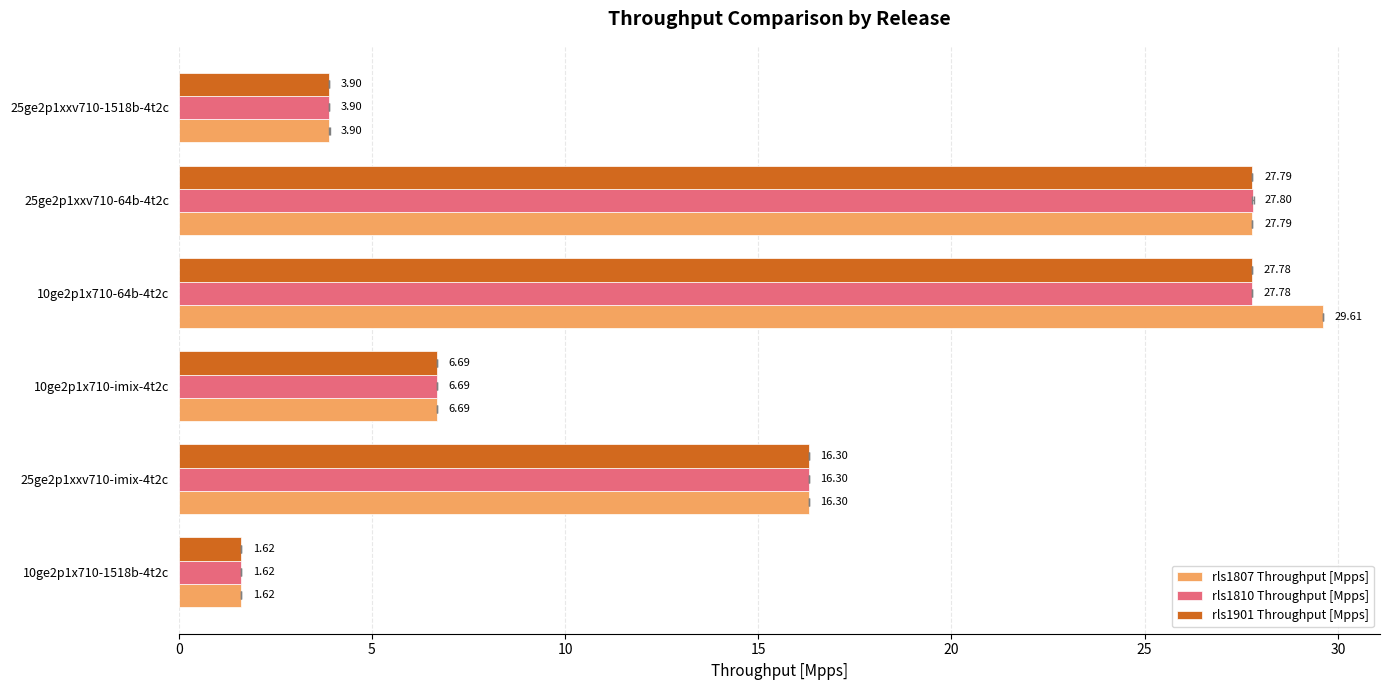

Reading left to right, list all the values displayed in this chart.

rls1807 Throughput [Mpps]: 1.6	16.3	6.7	29.6	27.8	3.9
rls1810 Throughput [Mpps]: 1.6	16.3	6.7	27.8	27.8	3.9
rls1901 Throughput [Mpps]: 1.6	16.3	6.7	27.8	27.8	3.9